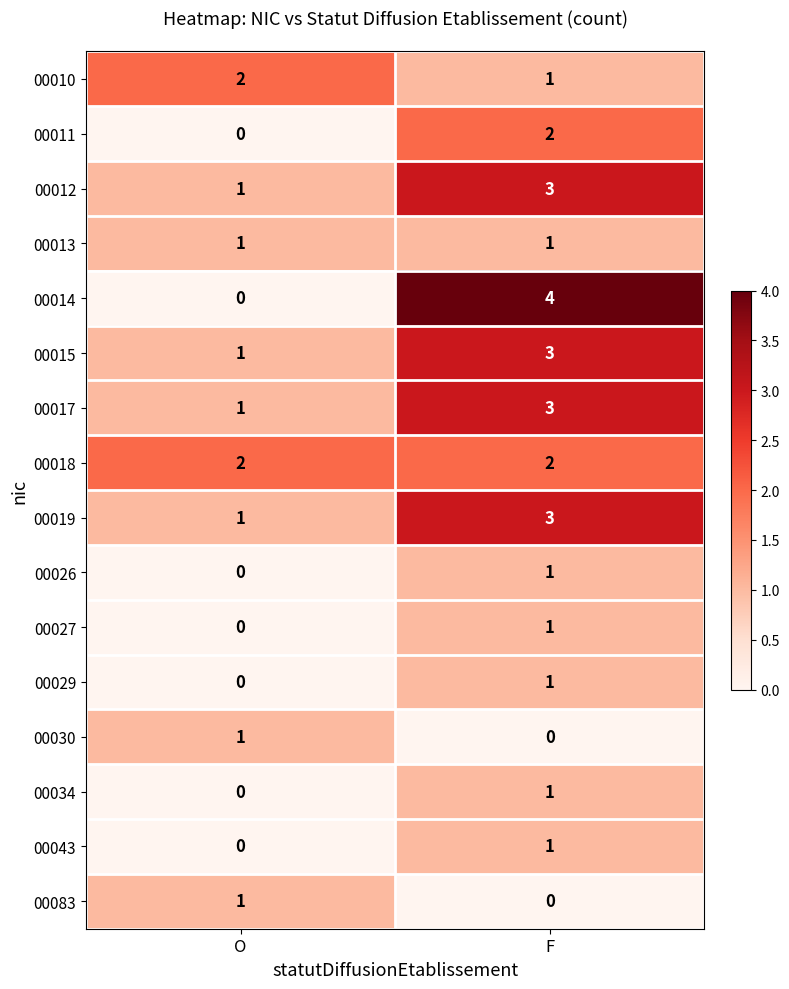

At which category is the sum across all series the highest?

F